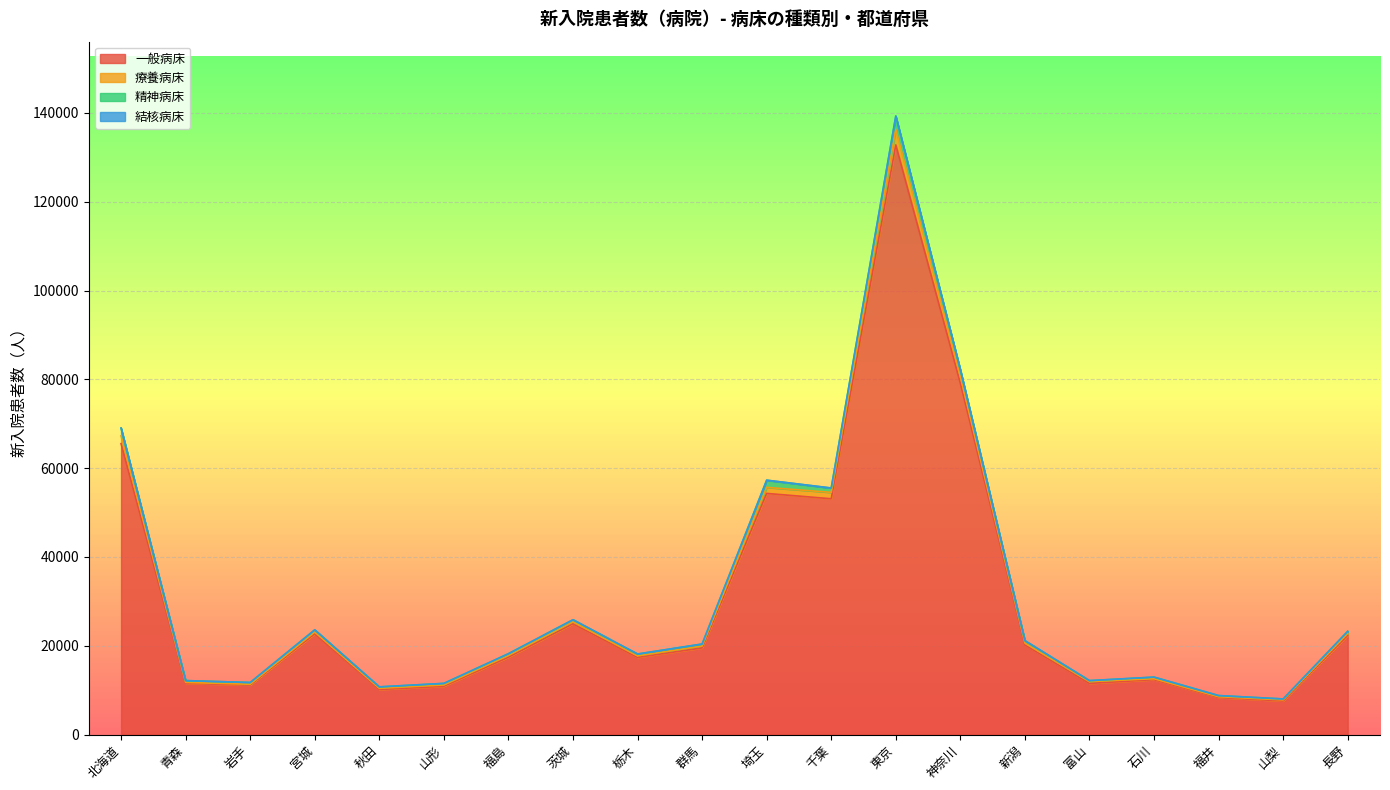

At which category is the sum across all series the highest?

東京